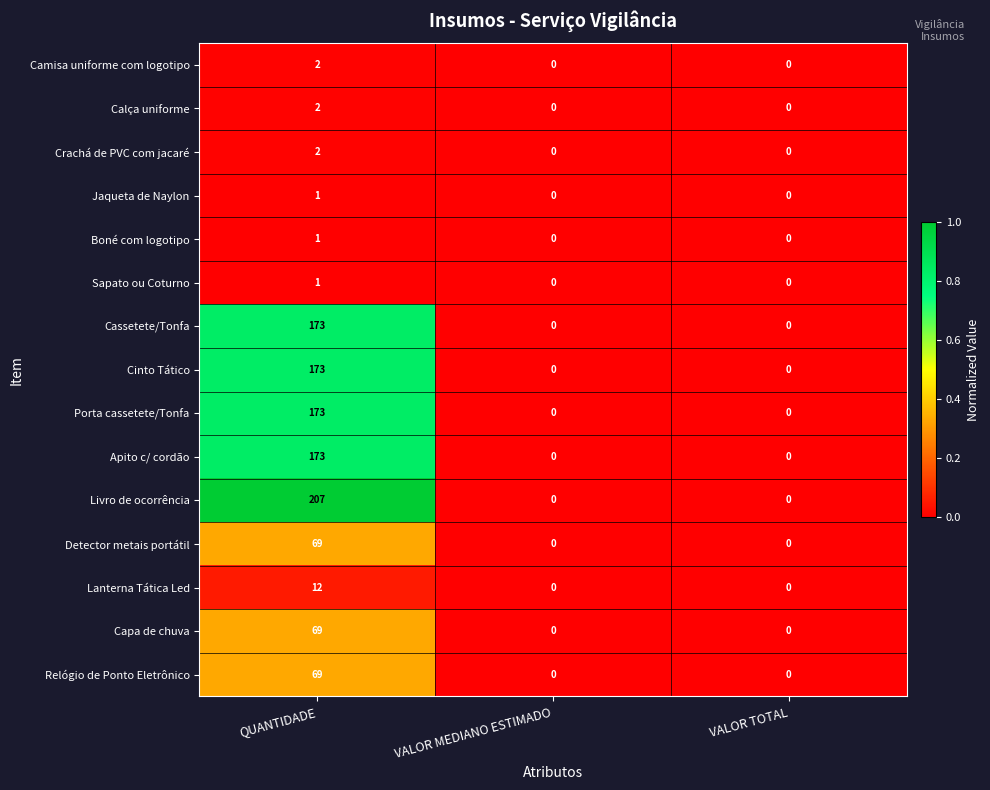

What is the sum of all Livro de ocorrência values?

207